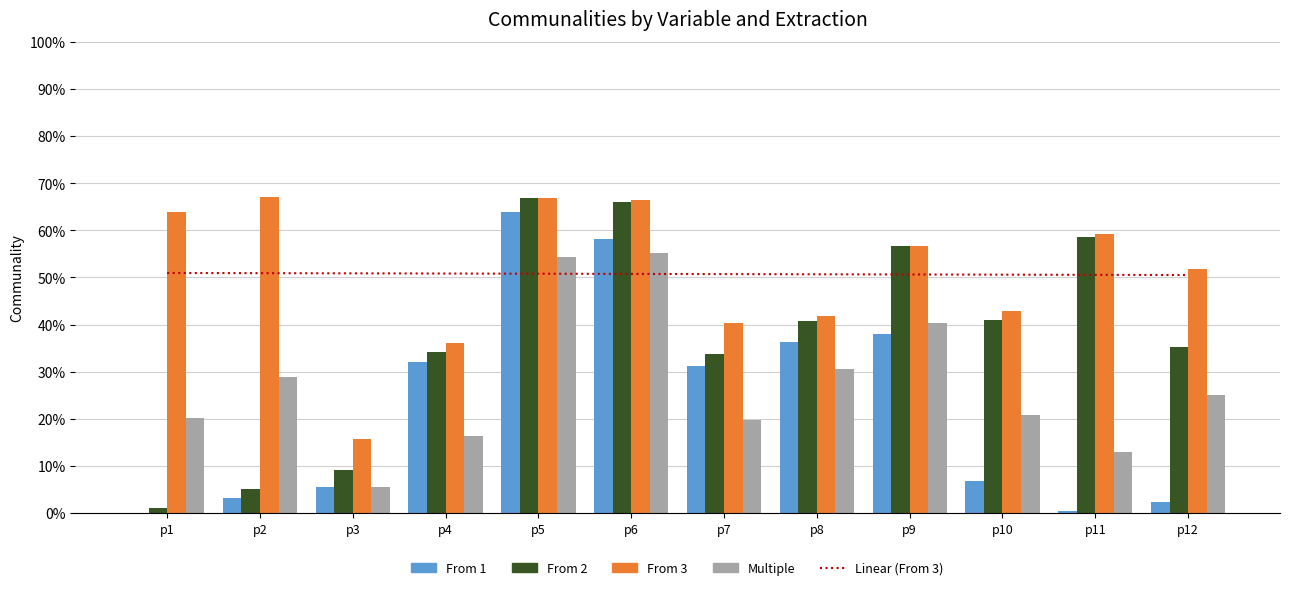

At p5, list the series in order from smallest to largest.

Linear (From 3), Multiple, From 1, From 2, From 3